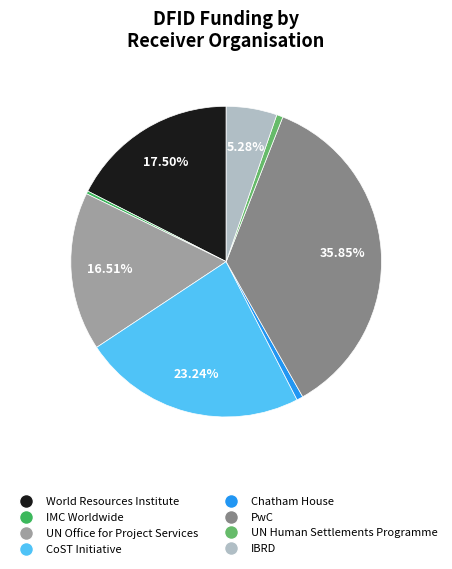

Count the number of slices in the pie.

8